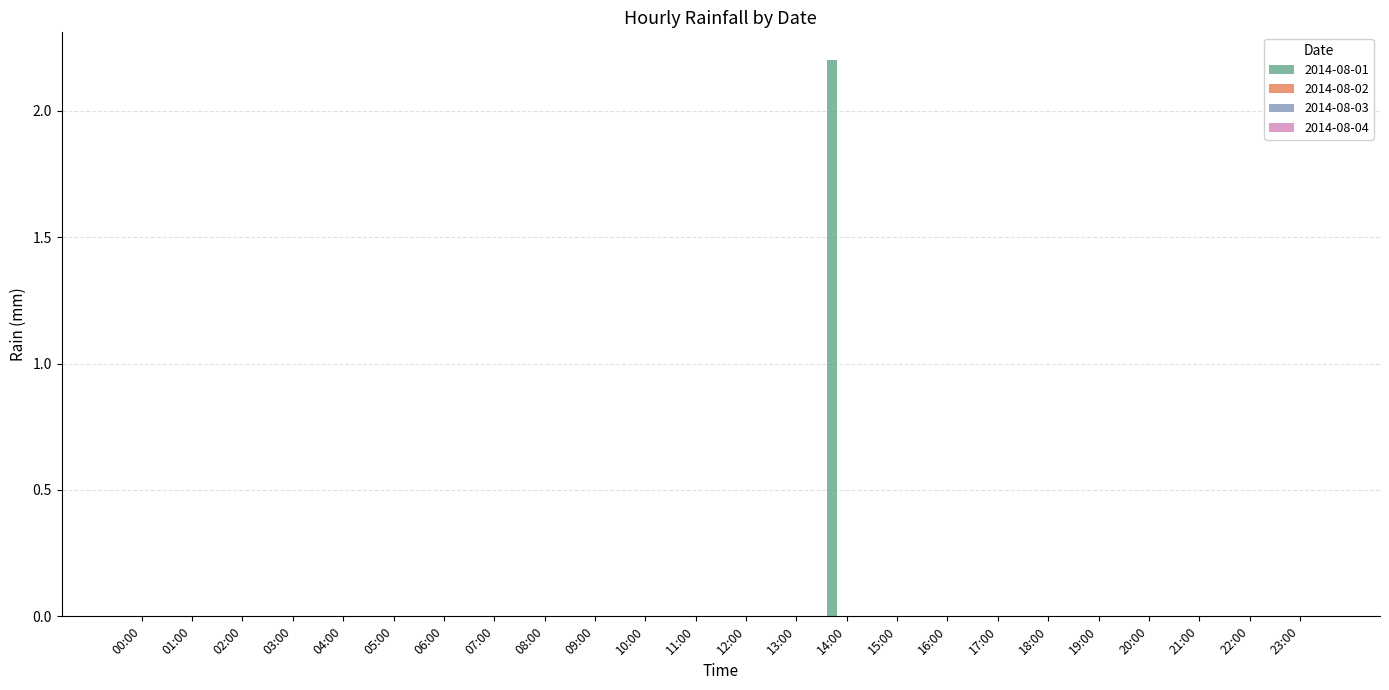

Are the bars horizontal?

No